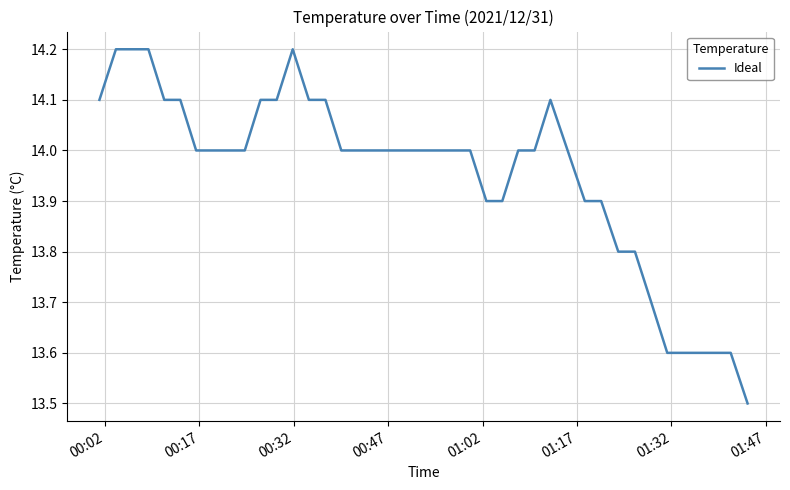

What is the smallest value displayed?

13.5